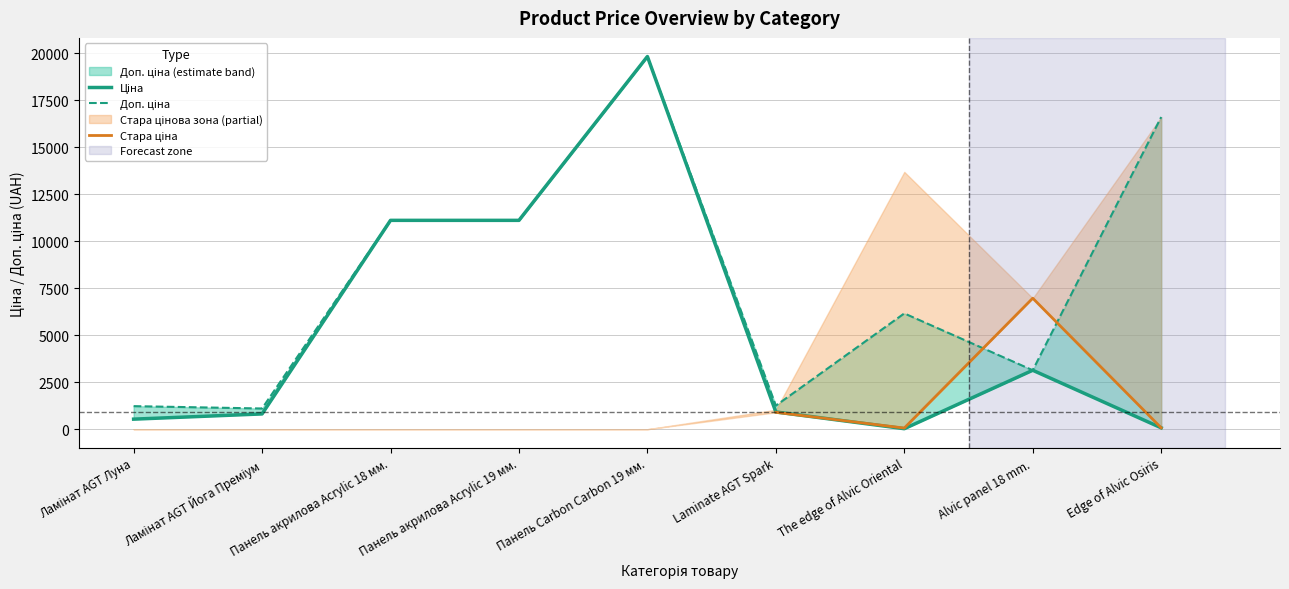

True or false: Доп. ціна has more than 0 interior local peaks.

True